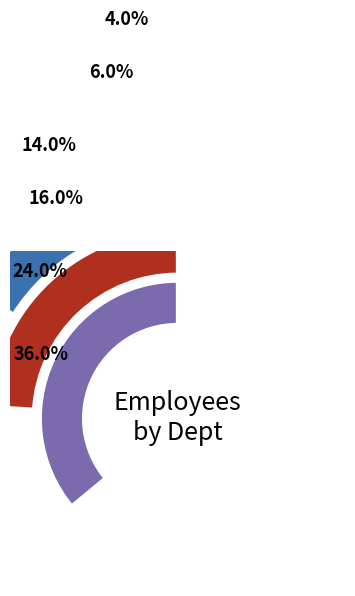

True or false: Elected Official accounts for 14% of the total.

True